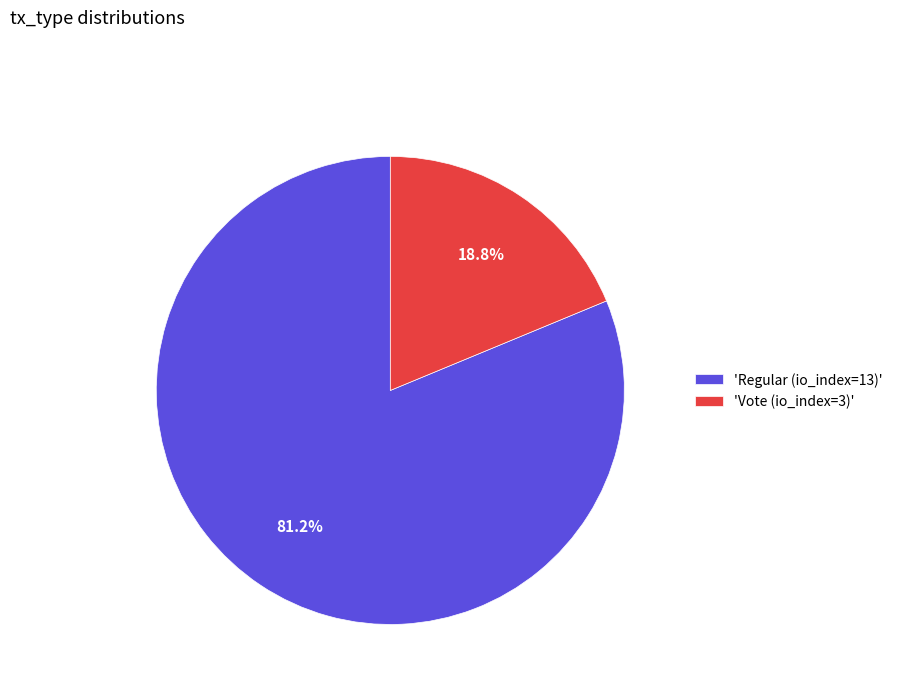

Which category accounts for the majority?

'Regular (io_index=13)'